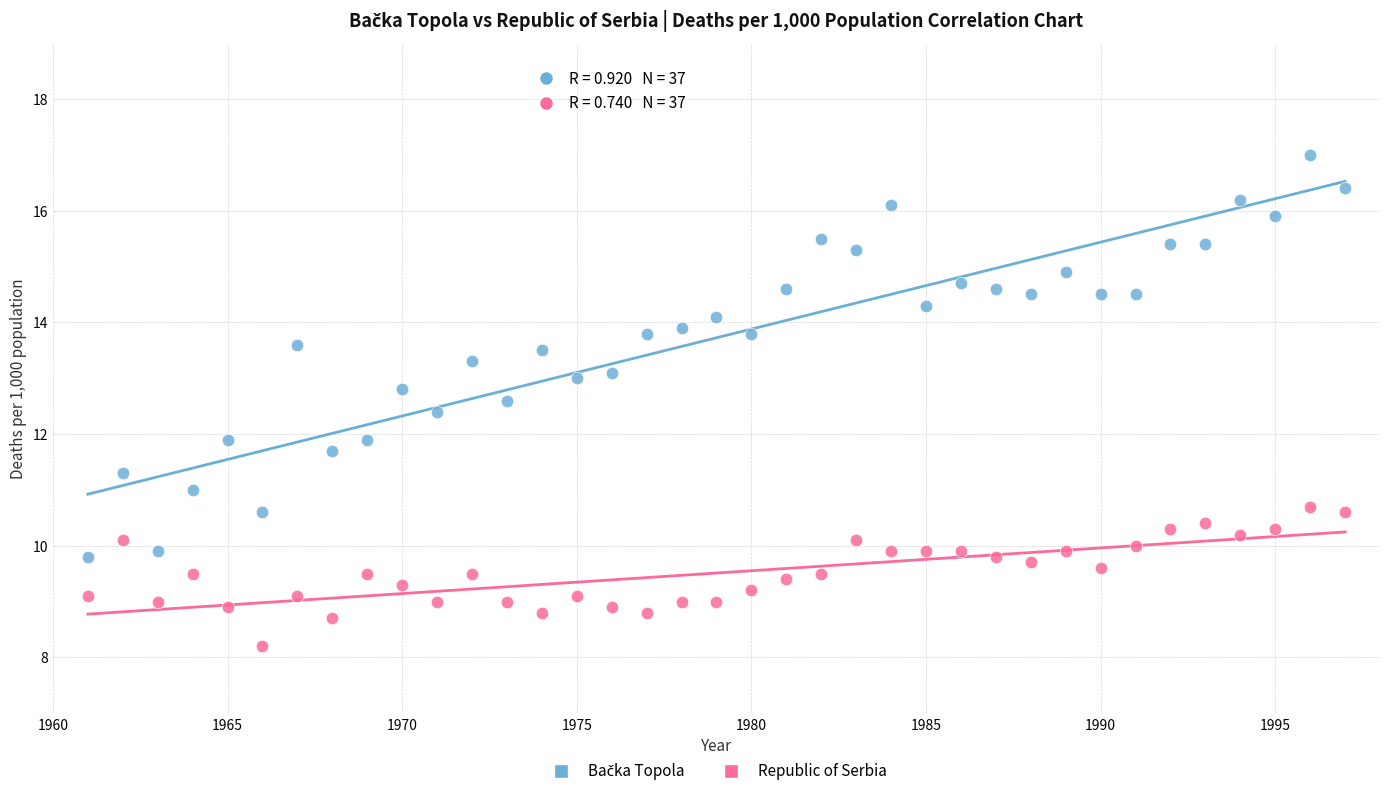

Across all data points, what is the range of X values (max minus min)?

36.0